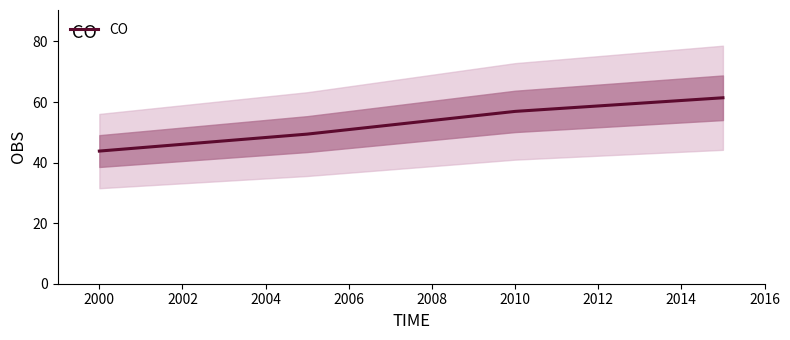

True or false: CO has more than 1 points higher than both neighbors.

False